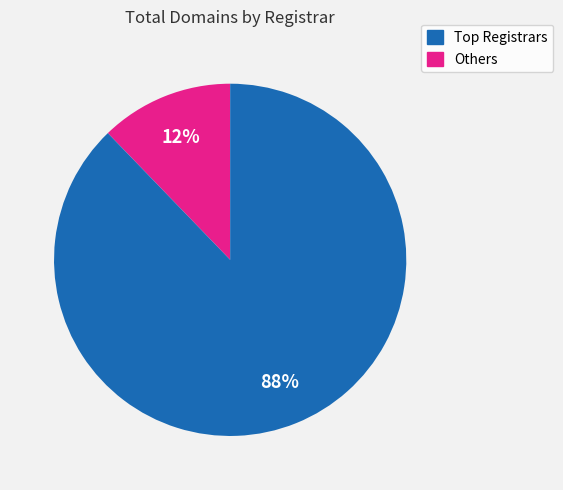

How many slices are in this pie chart?

2